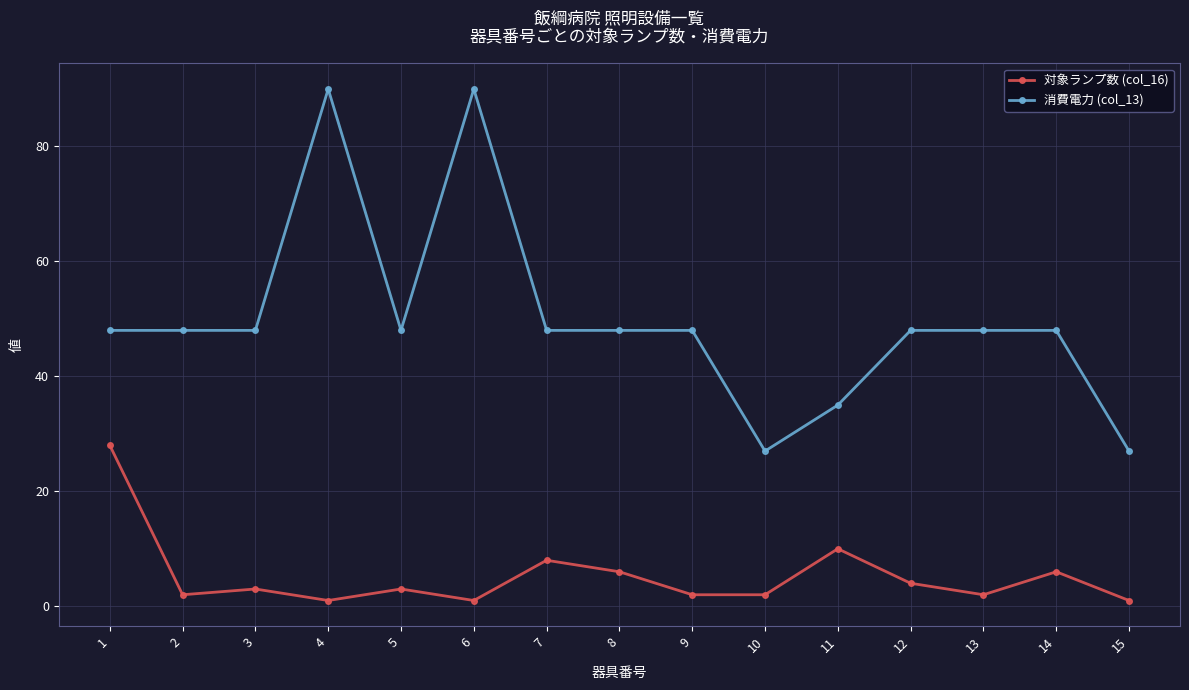

Read the 消費電力 (col_13) value at 11.

35